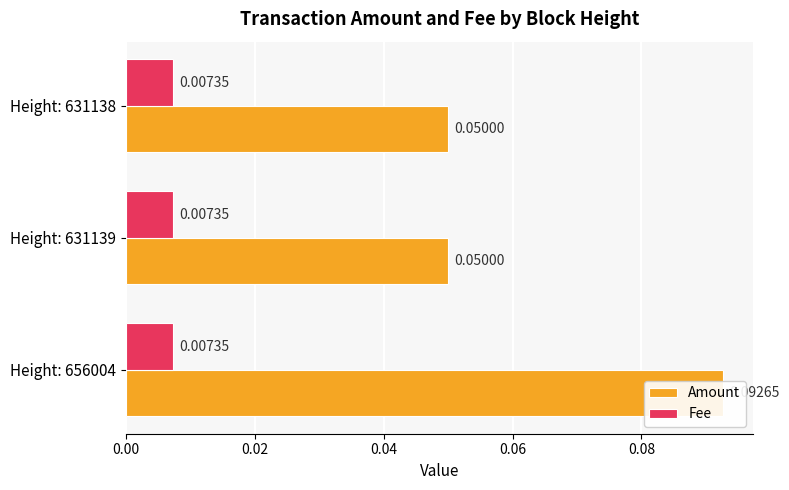

What are all the series names shown in the legend?

Amount, Fee